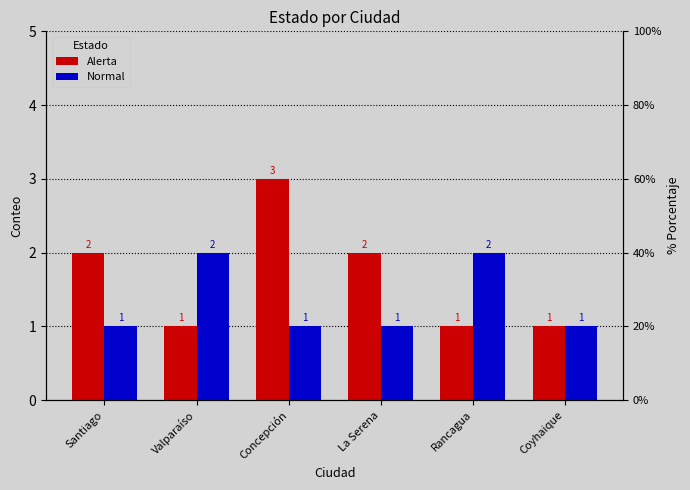

Rank the series by their average value, from lowest to highest.

Normal, Alerta